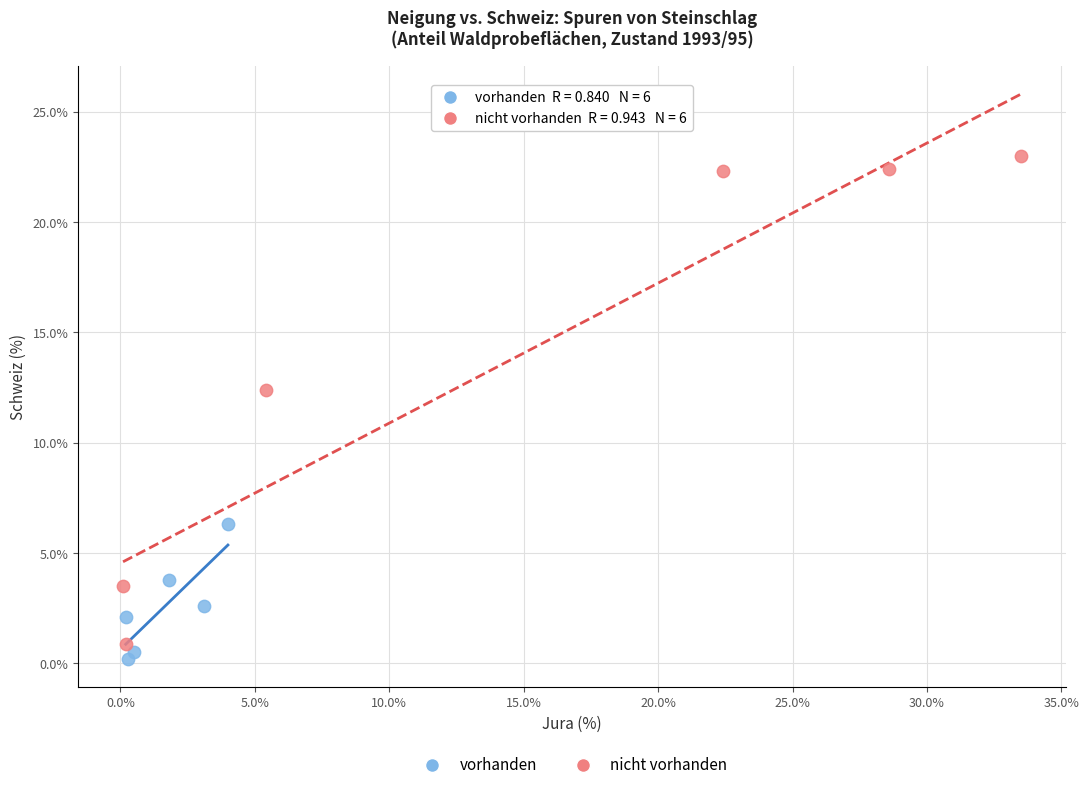

Which series has the widest spread of Y values?

nicht vorhanden